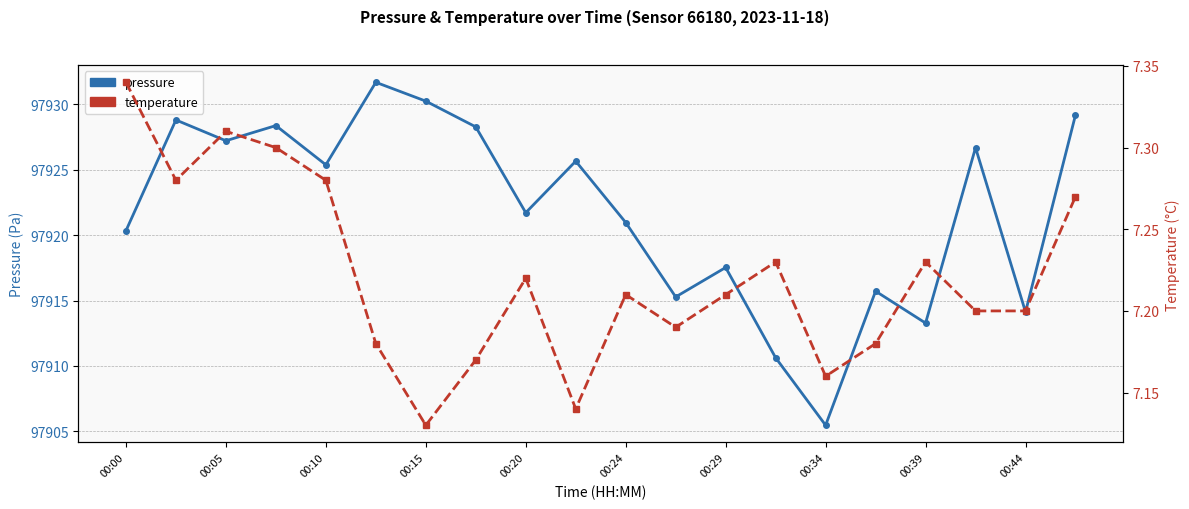

How many interior local peaks does the temperature series have?

5